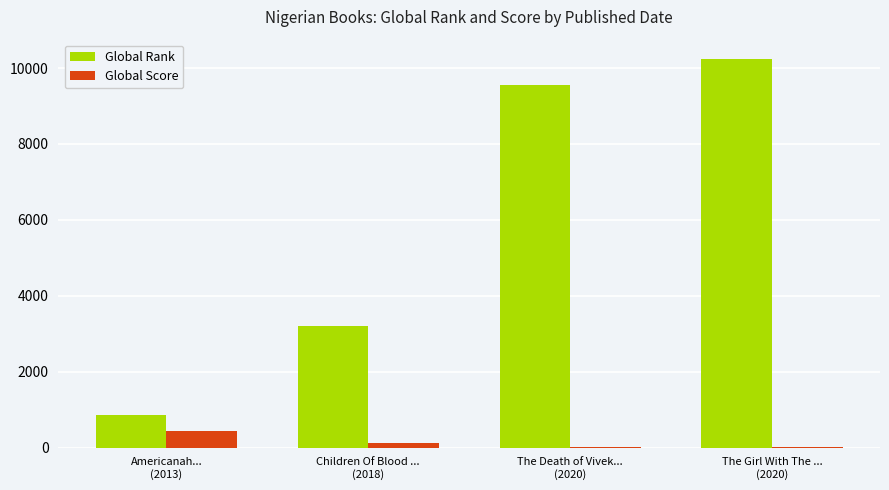

What is the highest value of the Global Rank series?

10236